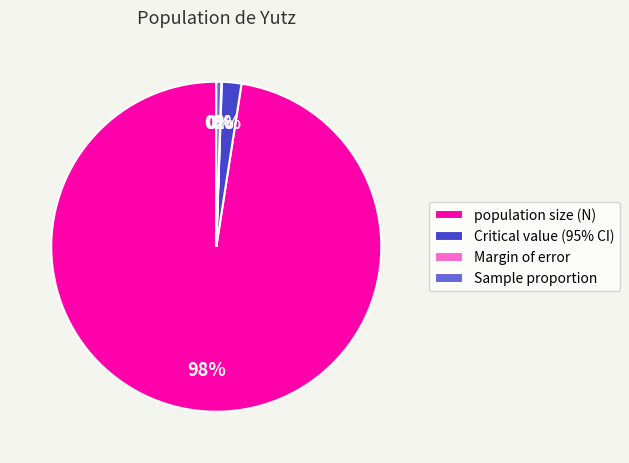

Combined, do Critical value (95% CI) and population size (N) account for over 50%?

Yes